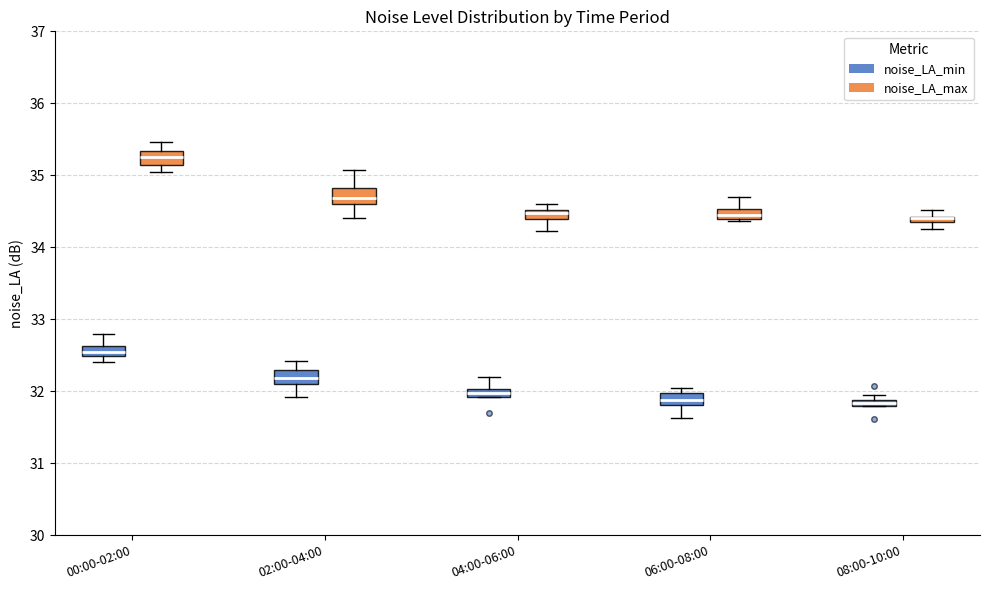

Where is the upper edge of the box for 00:00-02:00 (noise_LA_min) on the y-axis? The values are not printed on the chart, so give them approximately, as read against the axis.

32.6